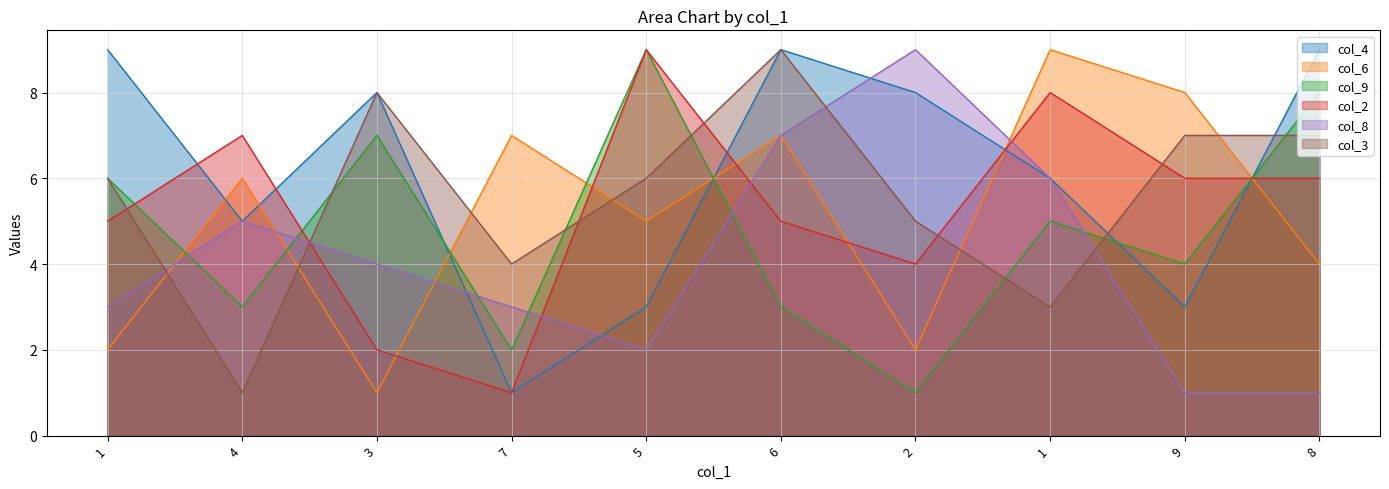

Which has a higher value, 2 or 3?

2